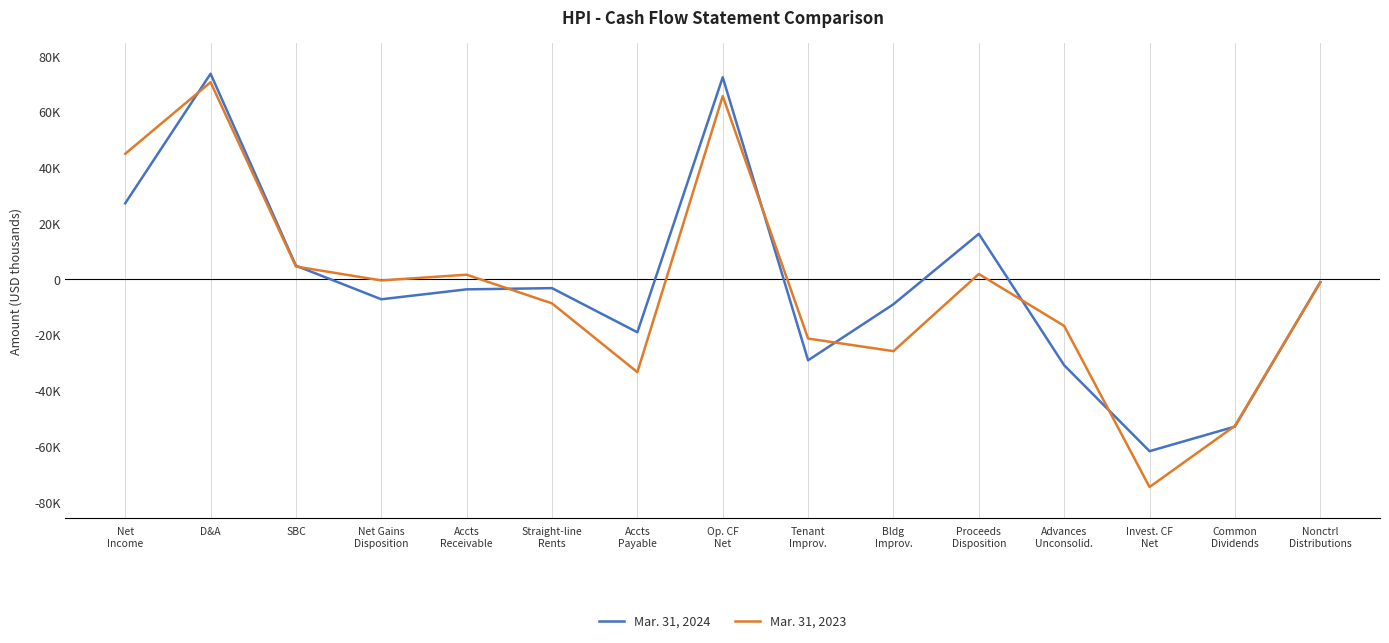

Does the chart have visible grid lines?

No